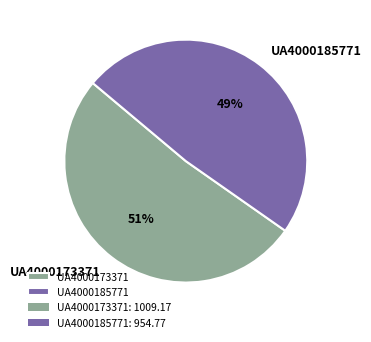

True or false: UA4000185771 accounts for 37% of the total.

False